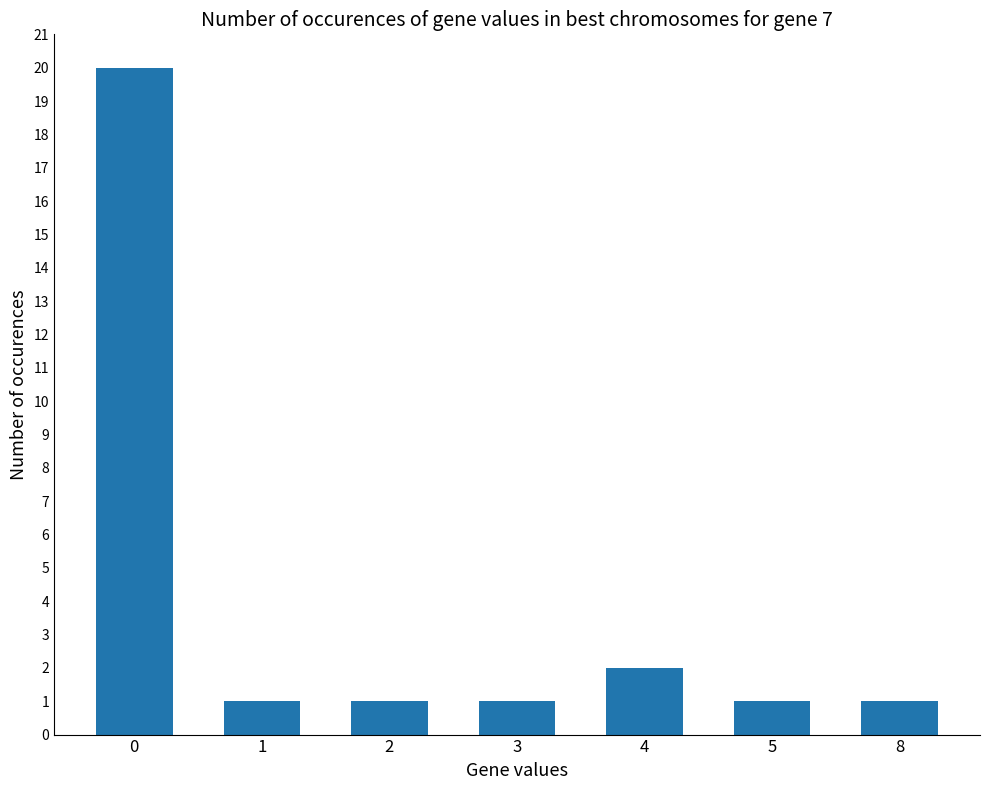

What is the difference between the maximum and minimum values?

19